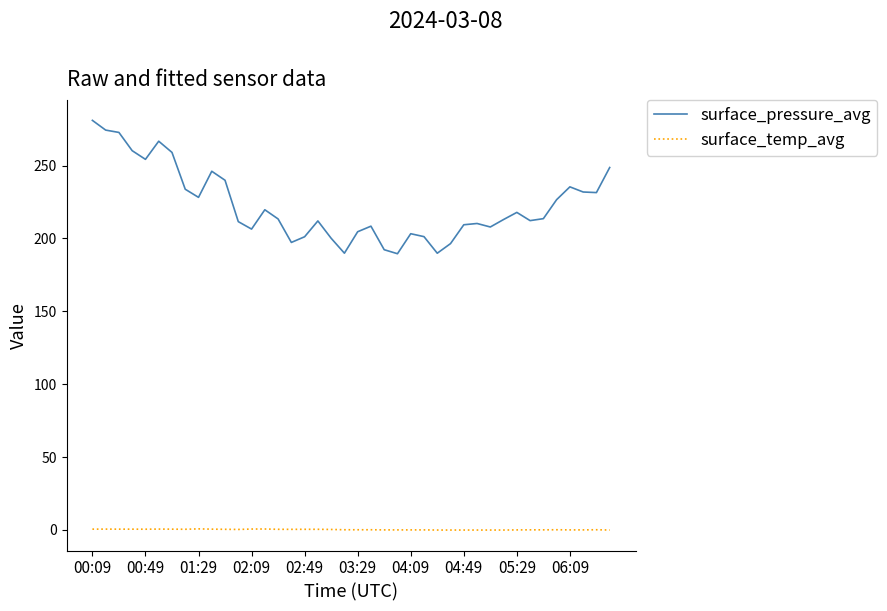

What is the maximum value shown in the chart?

281.0